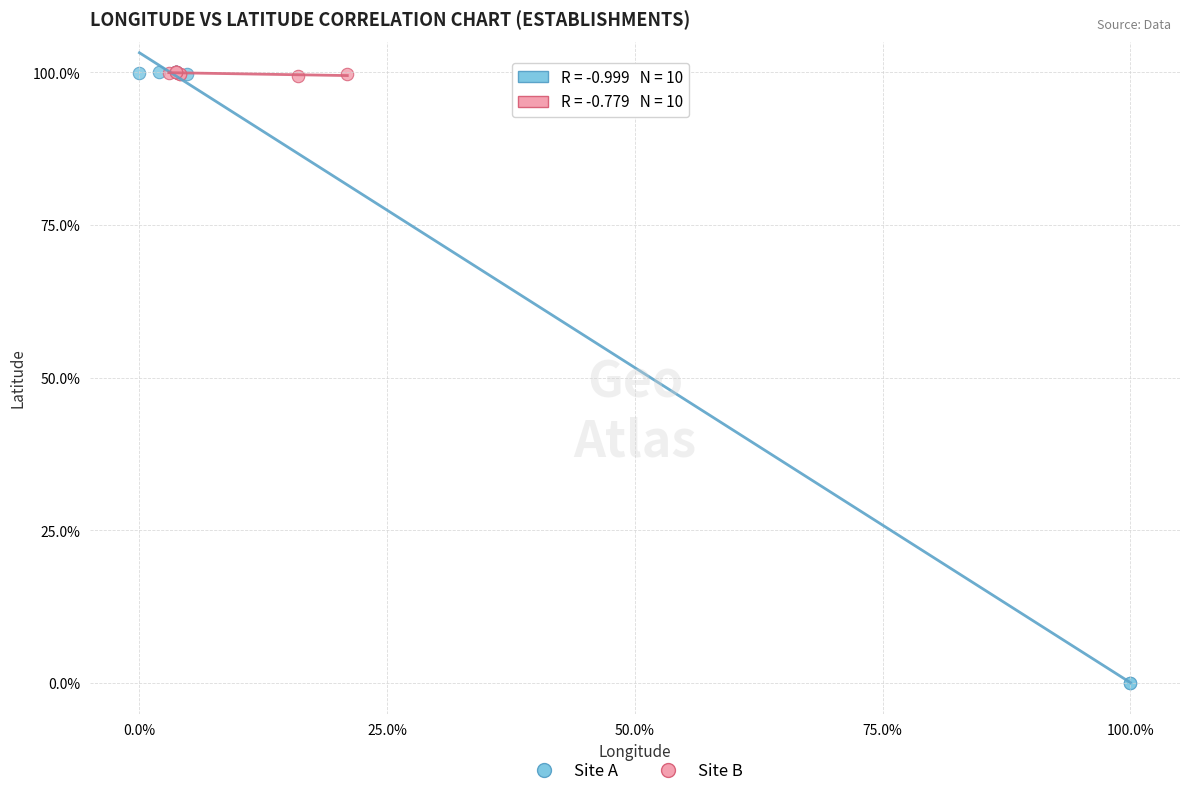

Which series has the largest Y range (max minus min)?

Site A